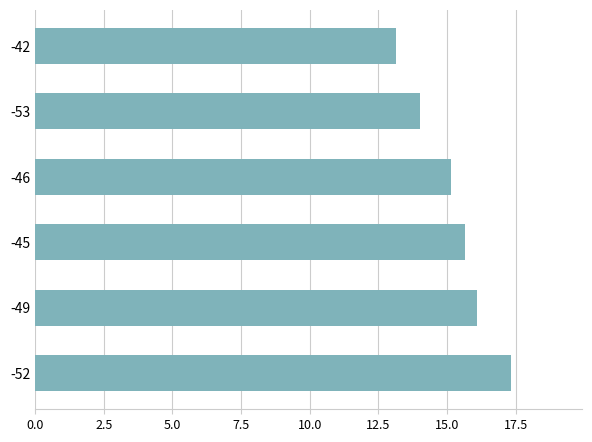

At which label is the value closest to 15?

-46